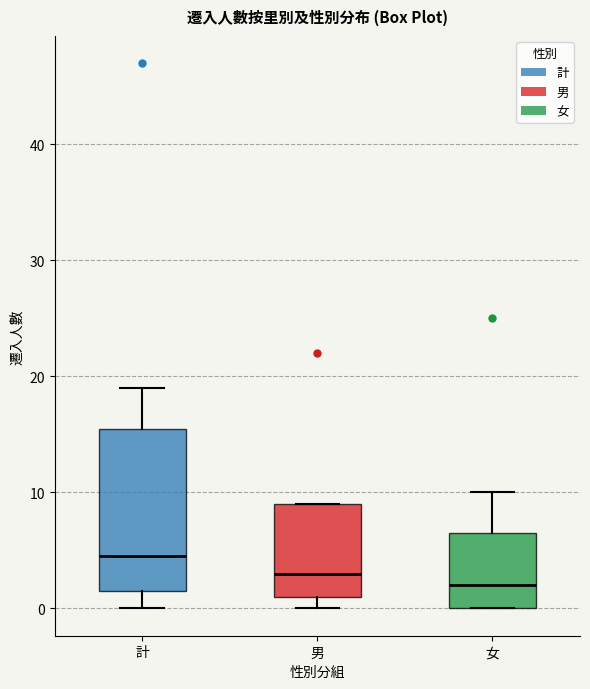

Which box's median line is the lowest?

女